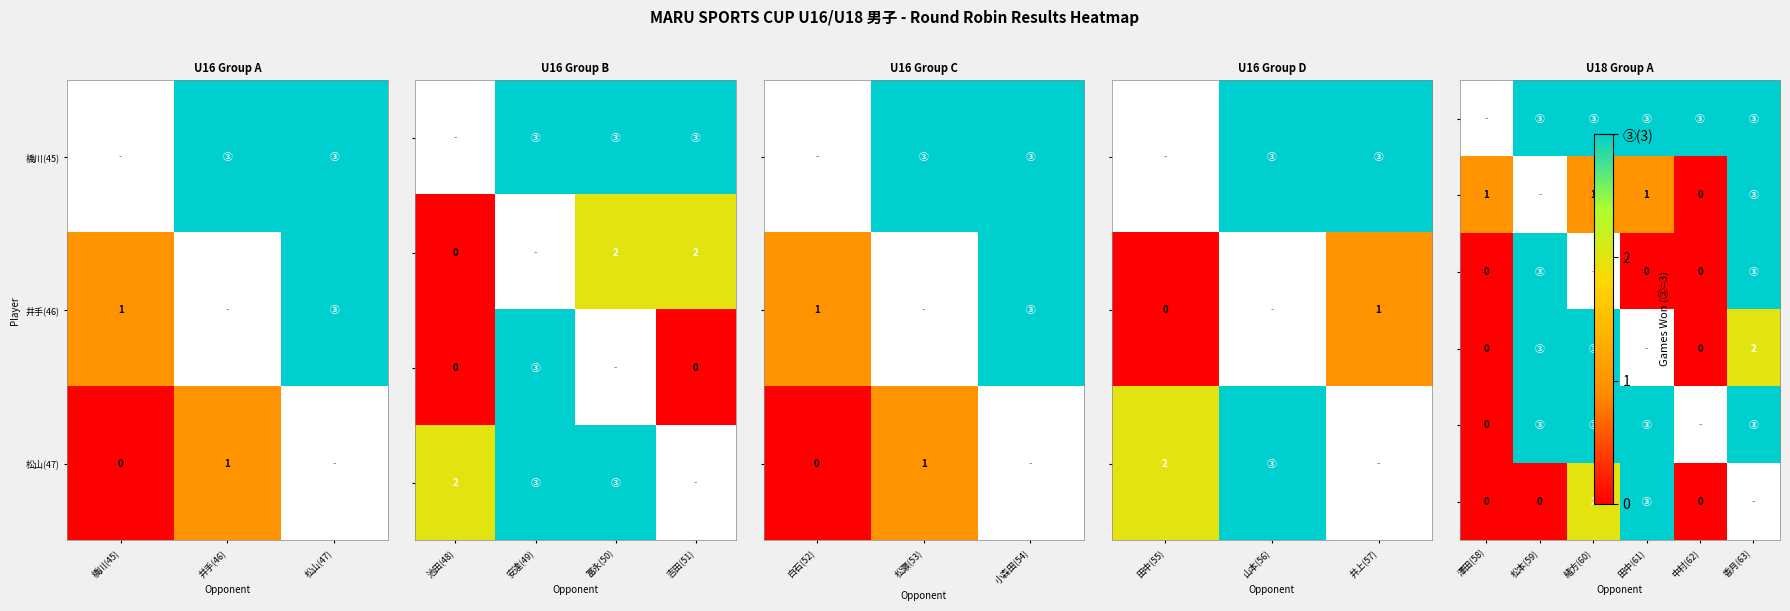

True or false: 松山(47) has a value of 1 at 井手(46).

True